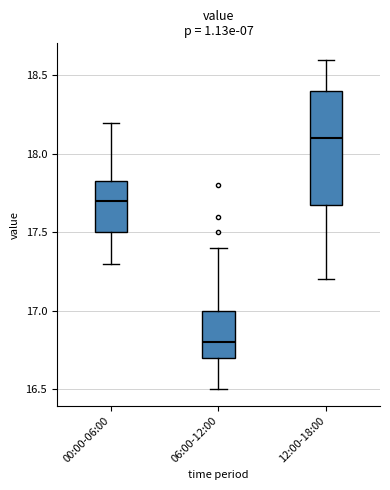

Comparing the boxes themselves (not the whiskers), which one is the tallest?

12:00-18:00